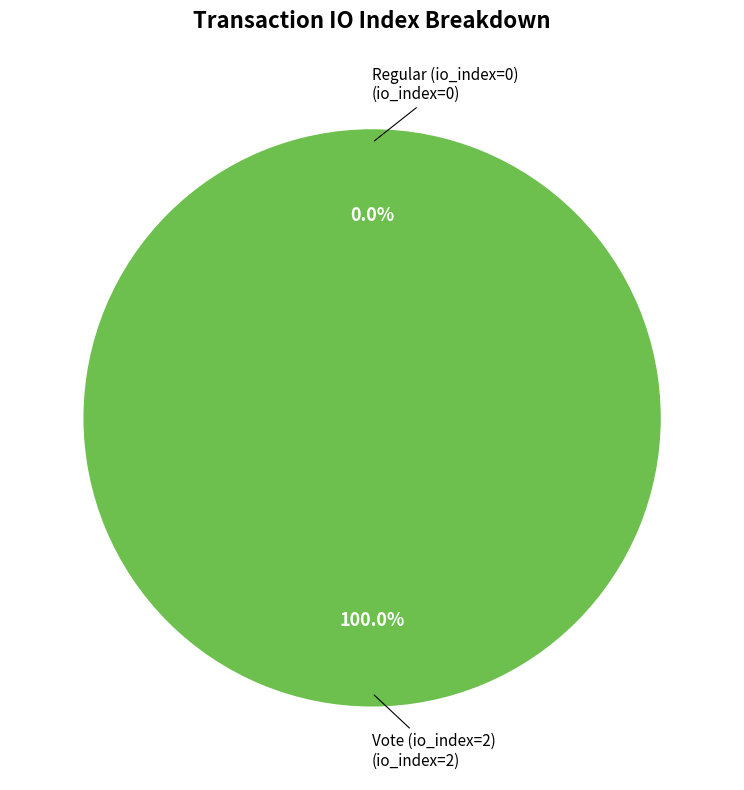

Which has a higher value, Regular (io_index=0) or Vote (io_index=2)?

Vote (io_index=2)